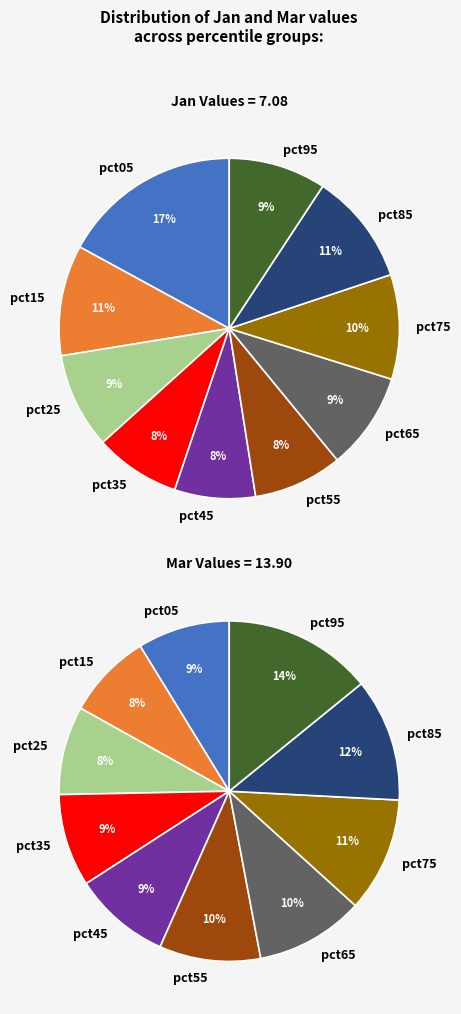

What portion of the pie excludes 2?

90.9%